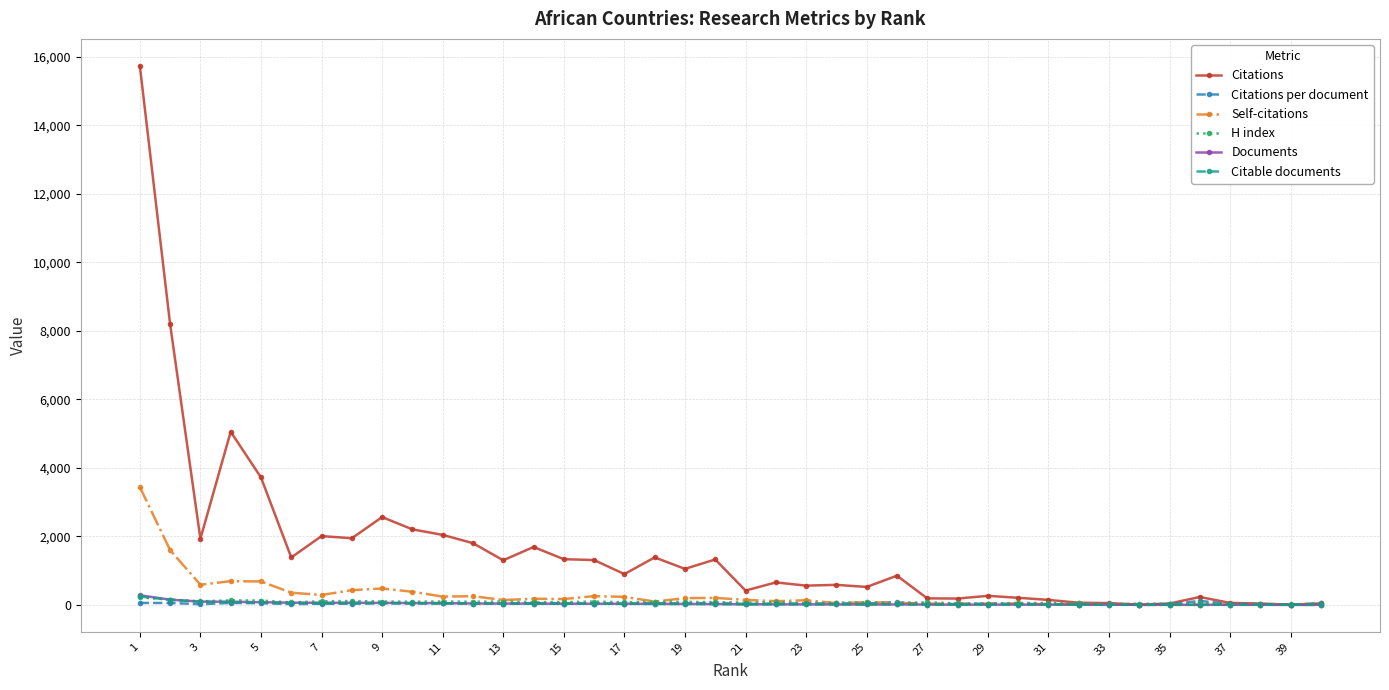

True or false: Self-citations has more than 1 points higher than both neighbors.

True